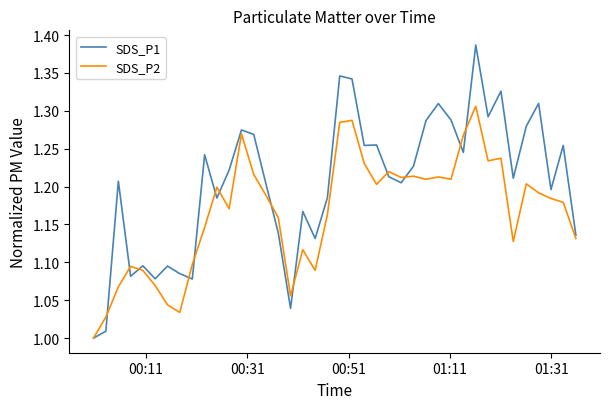

List the series in order of their peak value, highest first.

SDS_P1, SDS_P2